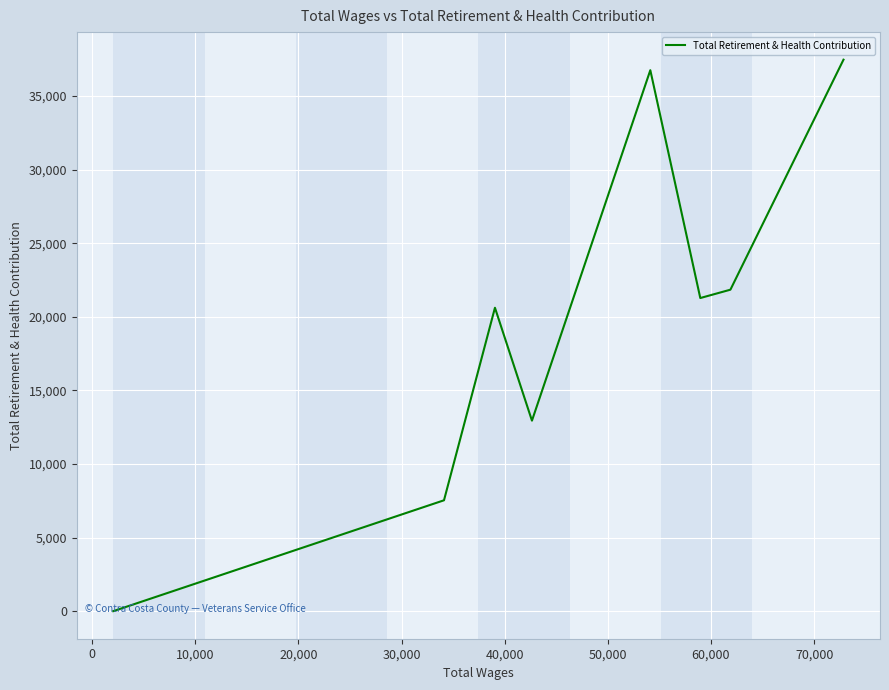

How many interior local peaks (higher than both neighbors) does the data have?

2